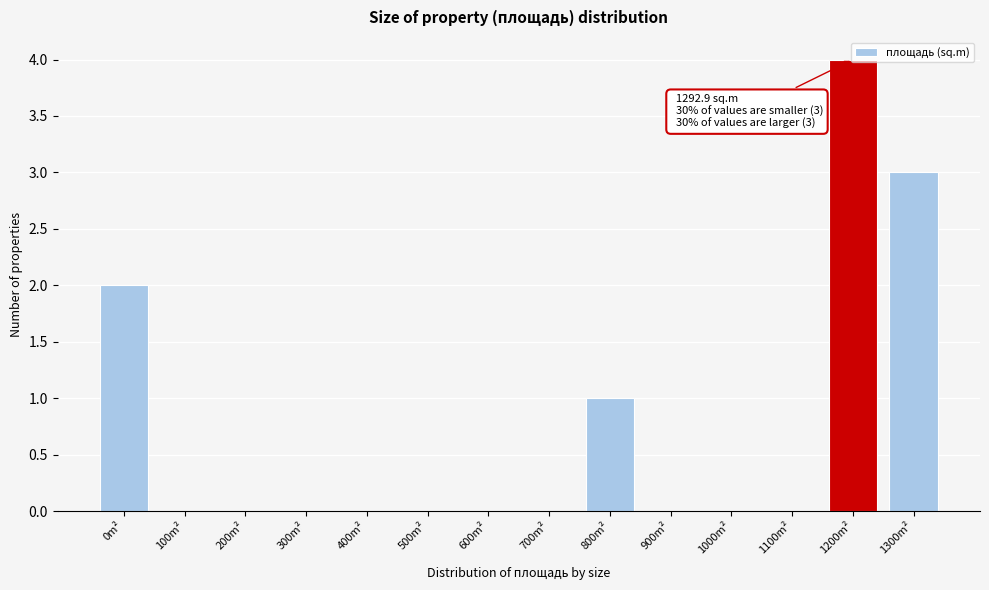

Between 1300m² and 1200m², which is larger?

1200m²